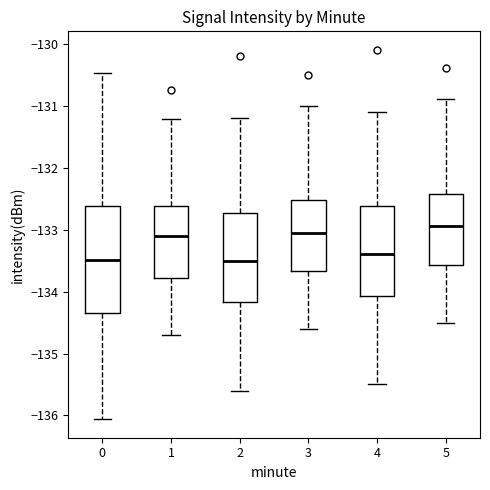

Where is the upper edge of the box at x = 1 on the y-axis? The values are not printed on the chart, so give them approximately, as read against the axis.

-132.6